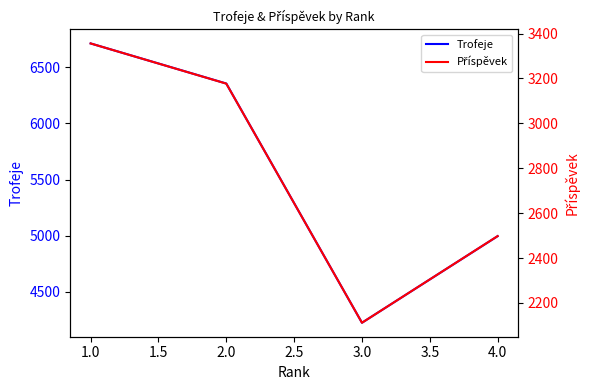

Reading right to left, extract all data points from this chart.

Trofeje: 4996	4225	6355	6712
Příspěvek: 2498	2112	3177	3356